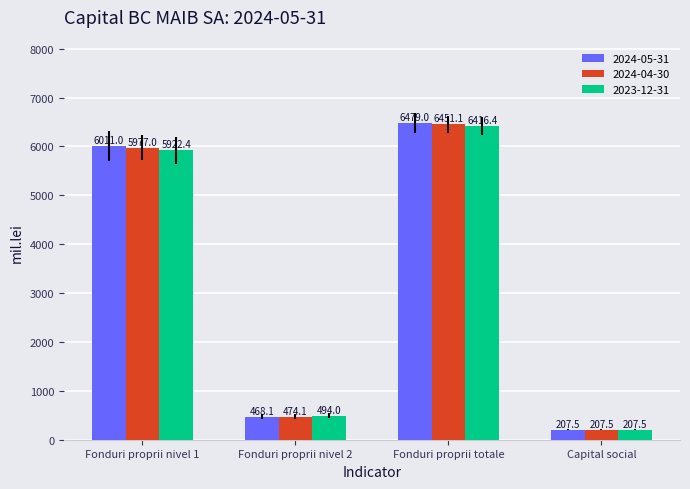

Which series has the largest total across all categories?

2024-05-31